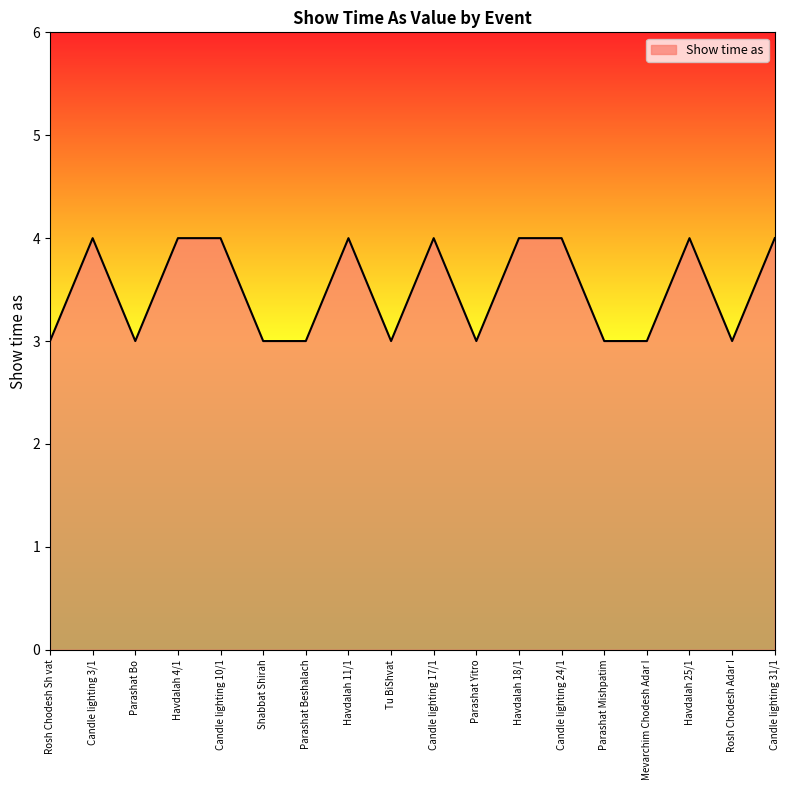

What is the smallest value displayed?

3